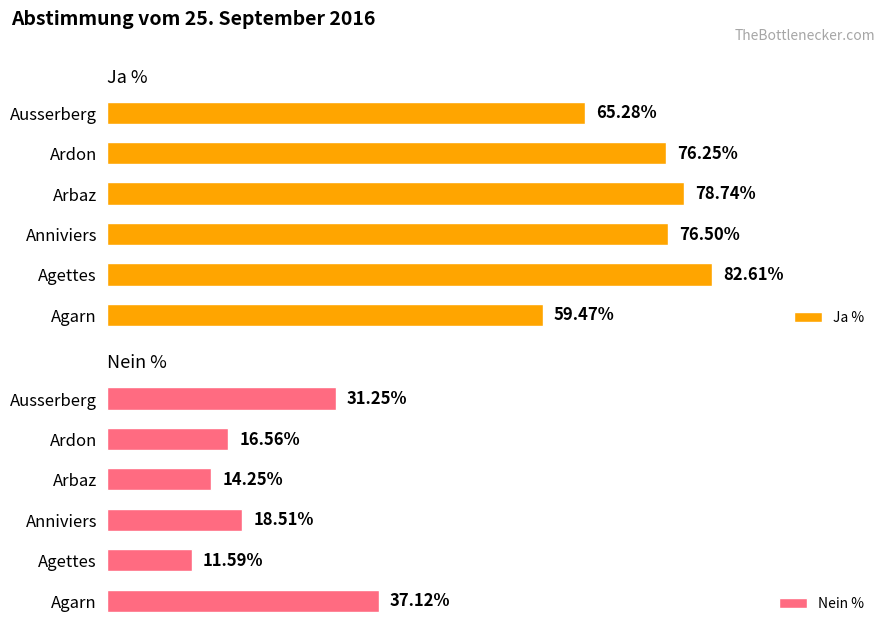

What is the value of the Nein % bar at the 5th from the left?

16.6